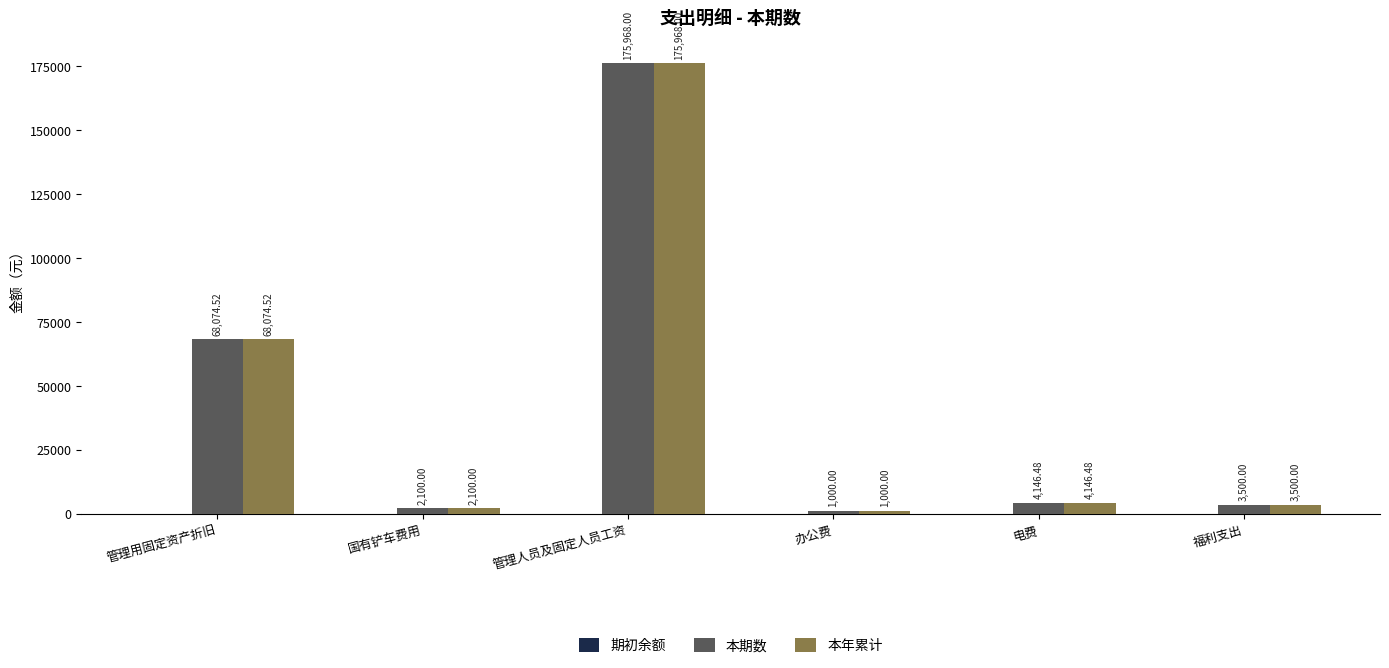

How many groups of bars are there?

6